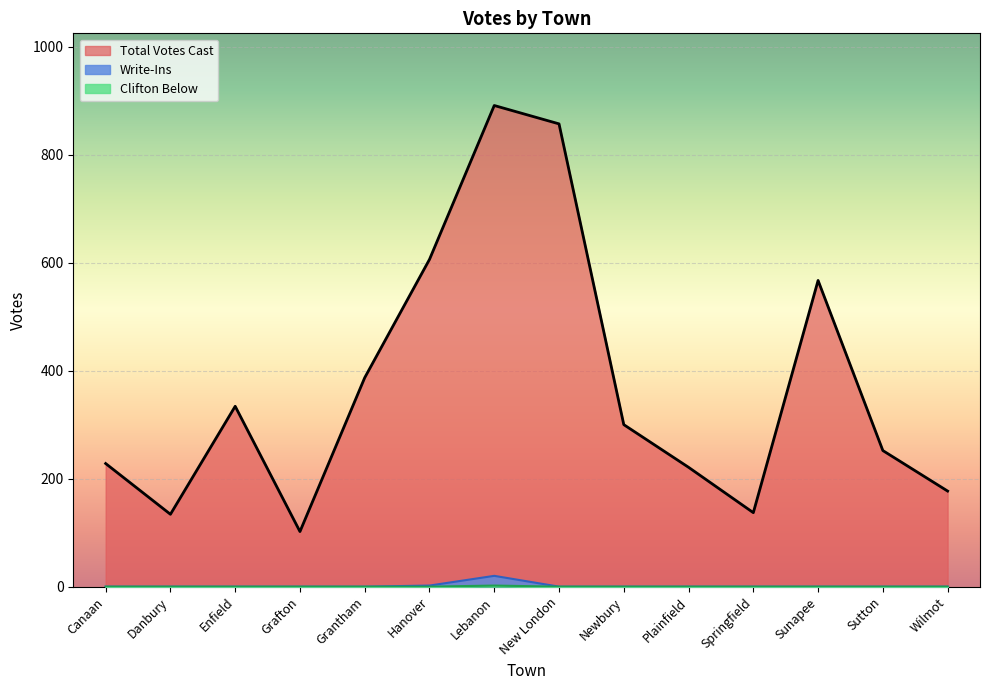

What is the total value across all series at Sutton?

252